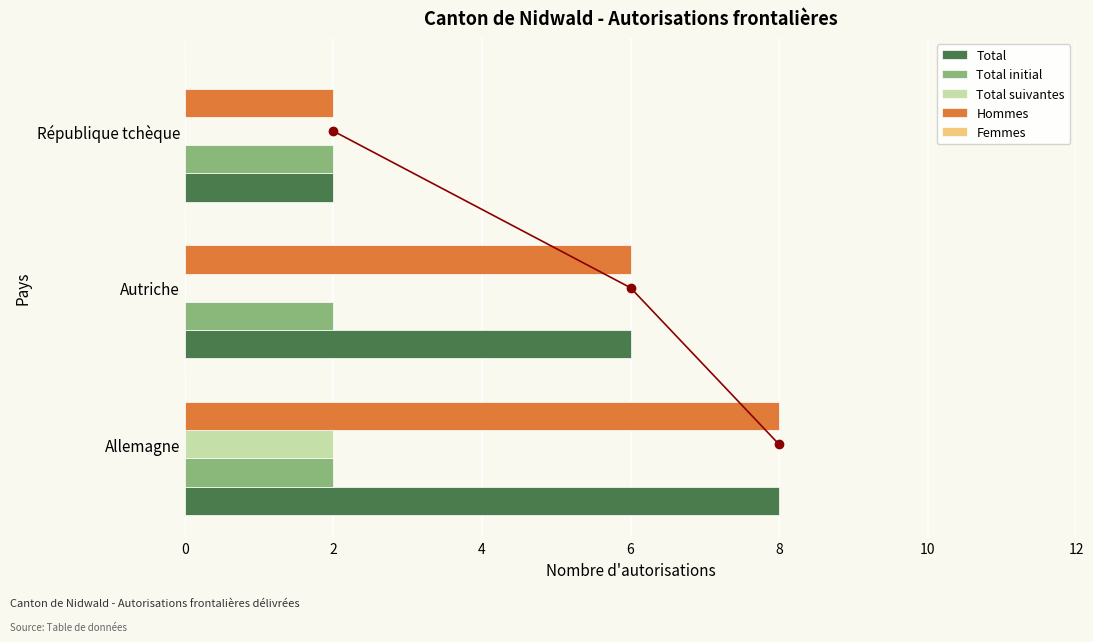

What is the difference between the maximum and minimum values in the Hommes series?

6.0